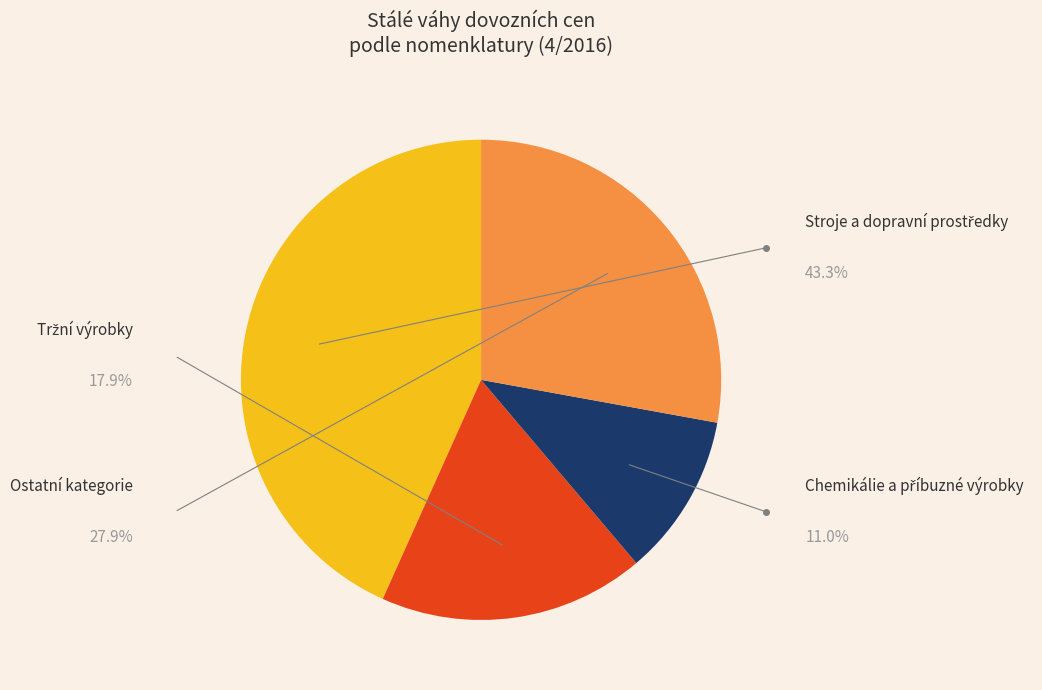

Count the number of slices in the pie.

4